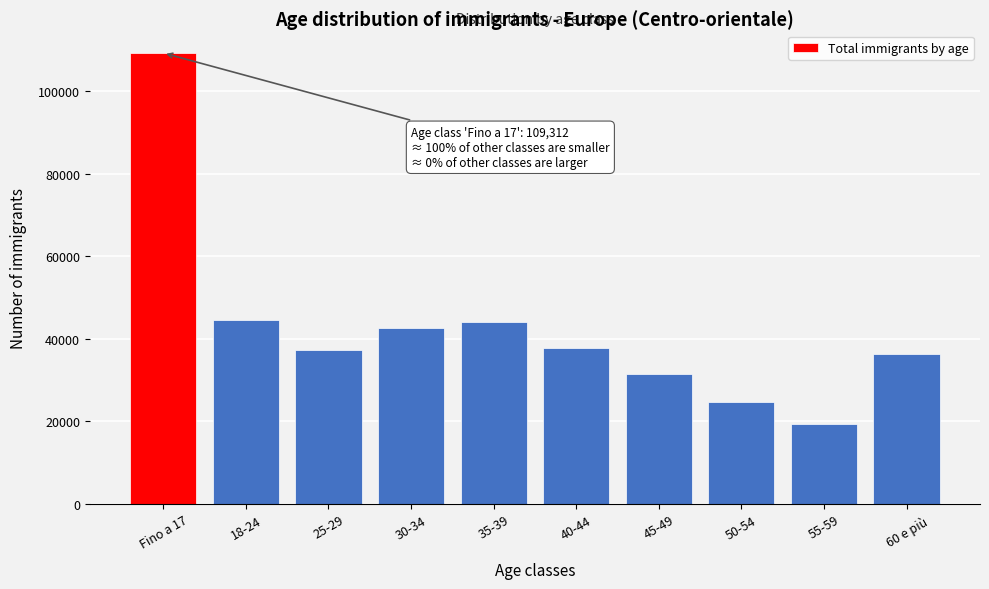

Reading left to right, extract all data points from this chart.

109312	44572	37332	42683	44077	37847	31550	24660	19321	36349